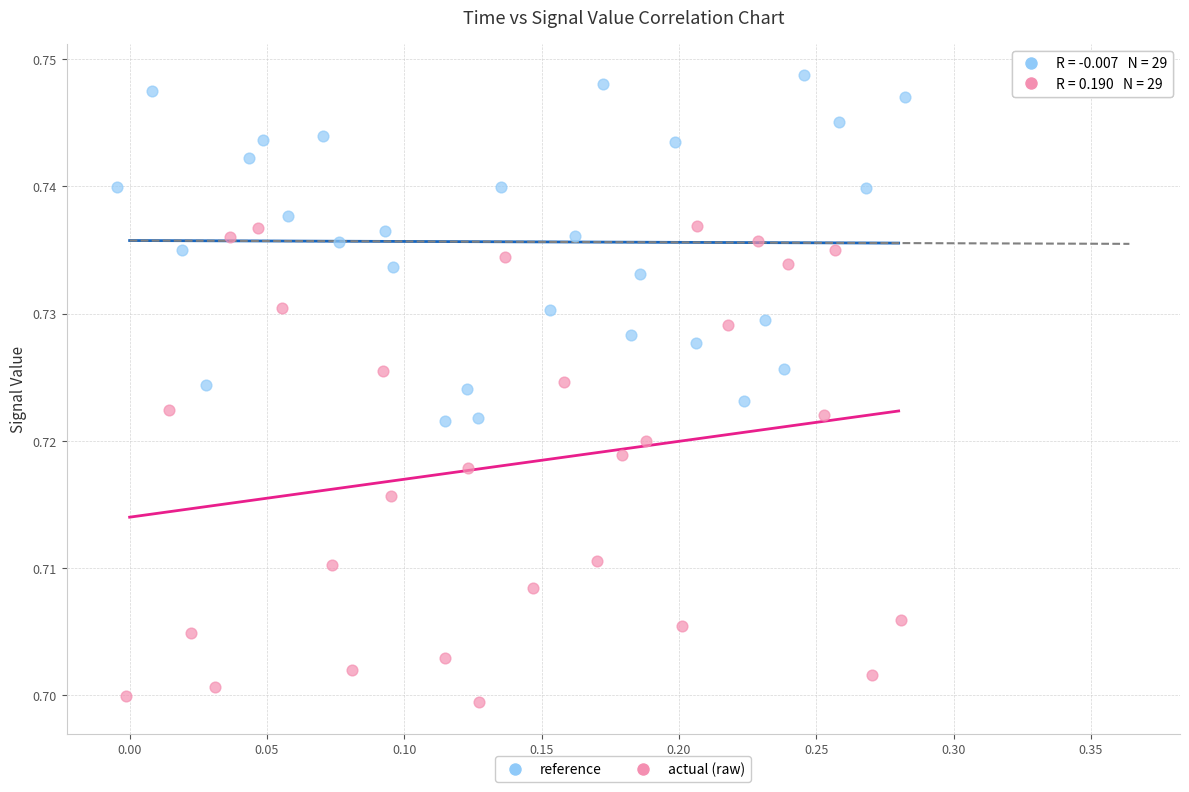

Which series contains the highest Y value?

reference